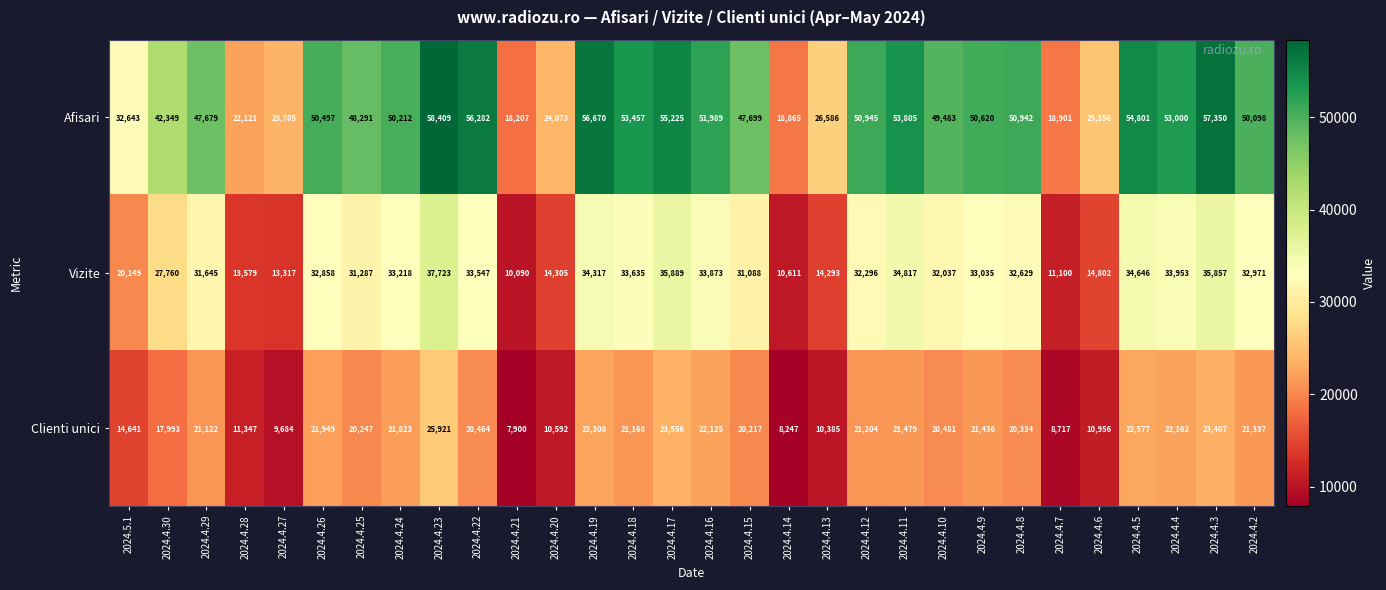

Which series has the largest range (max minus min)?

Afisari